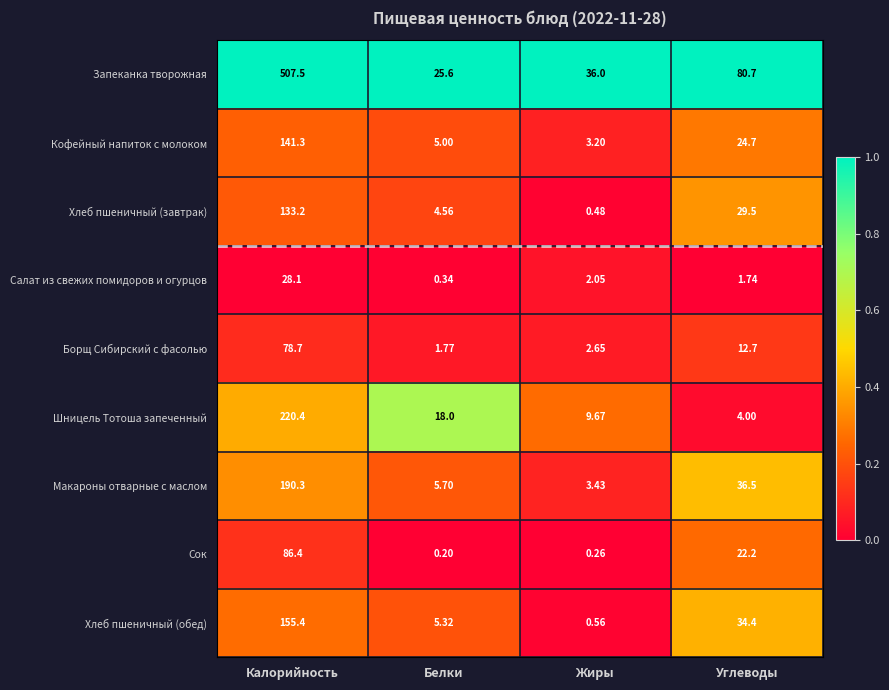

At which label is Шницель Тотоша запеченный closest to 112?

Белки